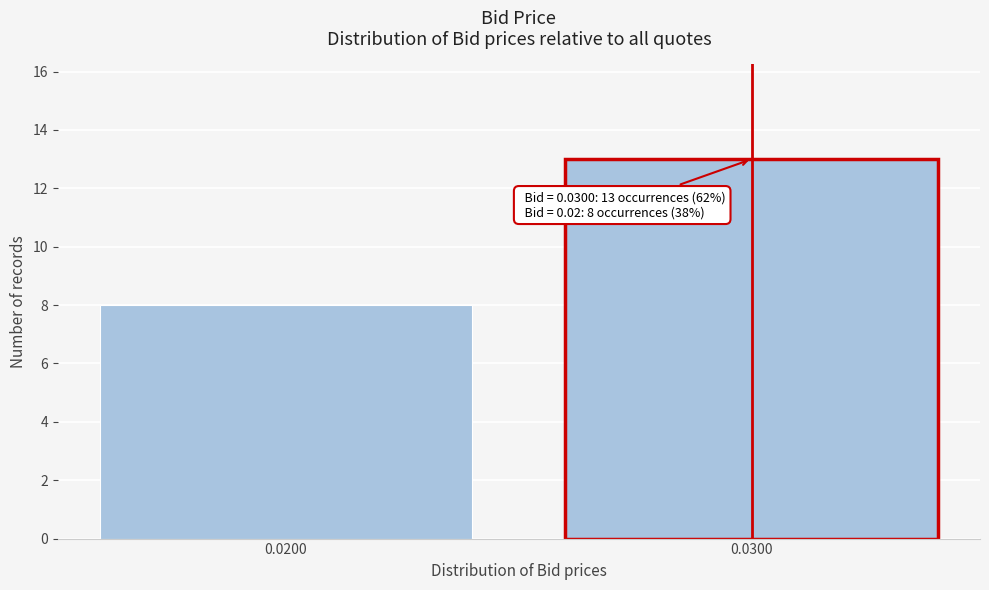

Reading right to left, transcribe all the data shown in this chart.

0.0300=13	0.0200=8